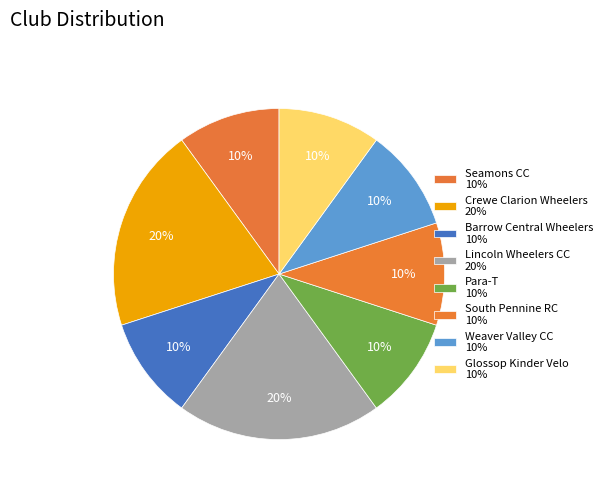

What is the ratio of the value at Lincoln Wheelers CC to the value at Para-T?

2.0